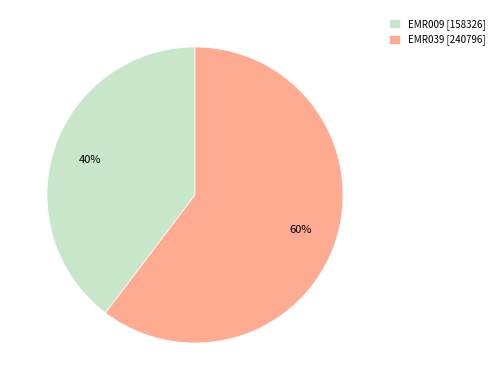

To the nearest percent, what is the average slice percentage?

50%